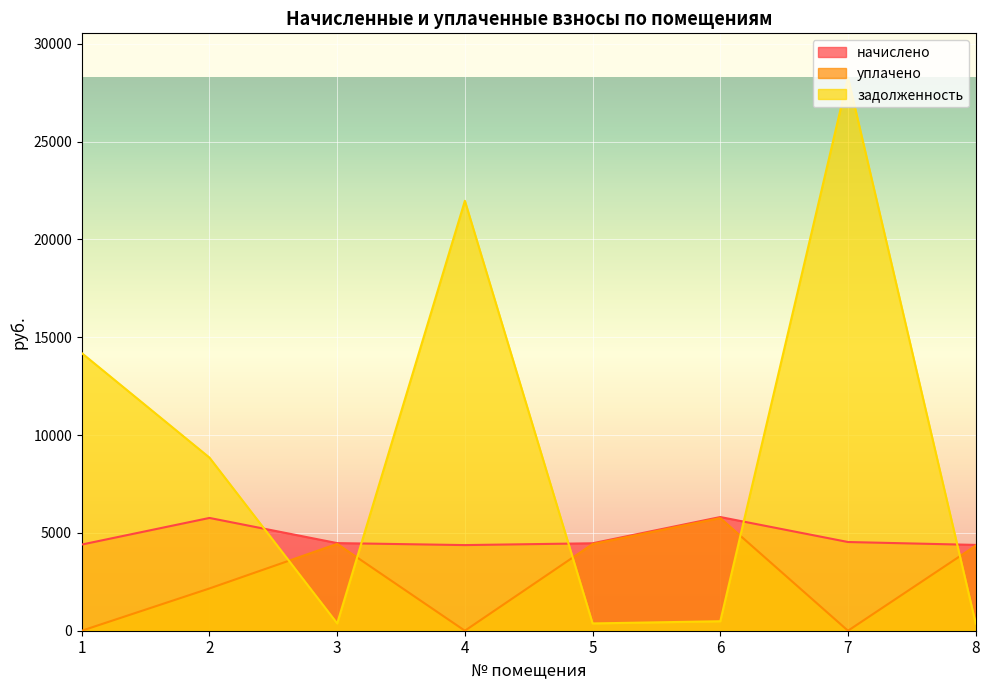

Which series changed the most between 1 and 5?

задолженность